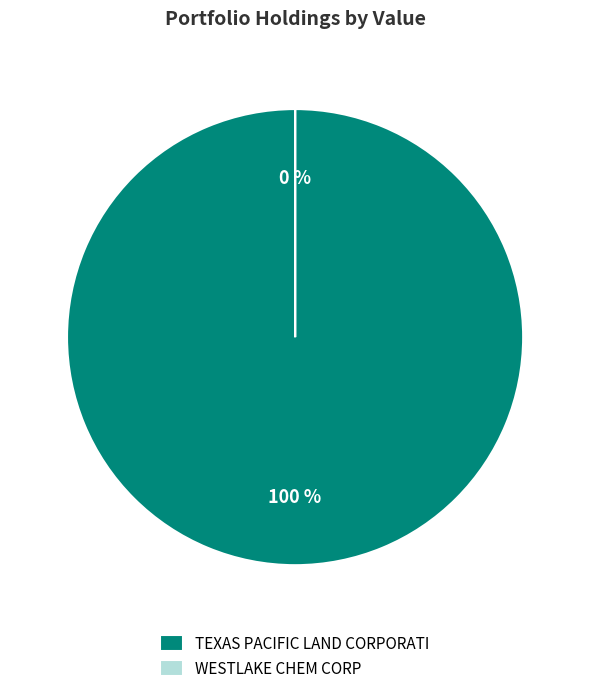

Is it true that WESTLAKE CHEM CORP is 13% of the pie?

False